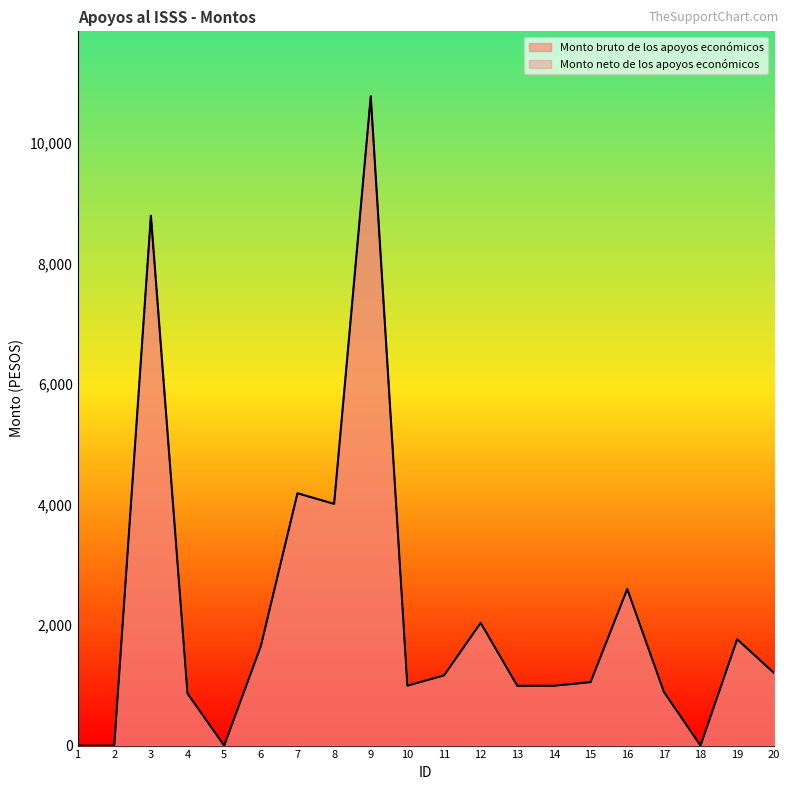

What is the difference between the second highest and minimum values in the Monto neto de los apoyos económicos series?

8796.8